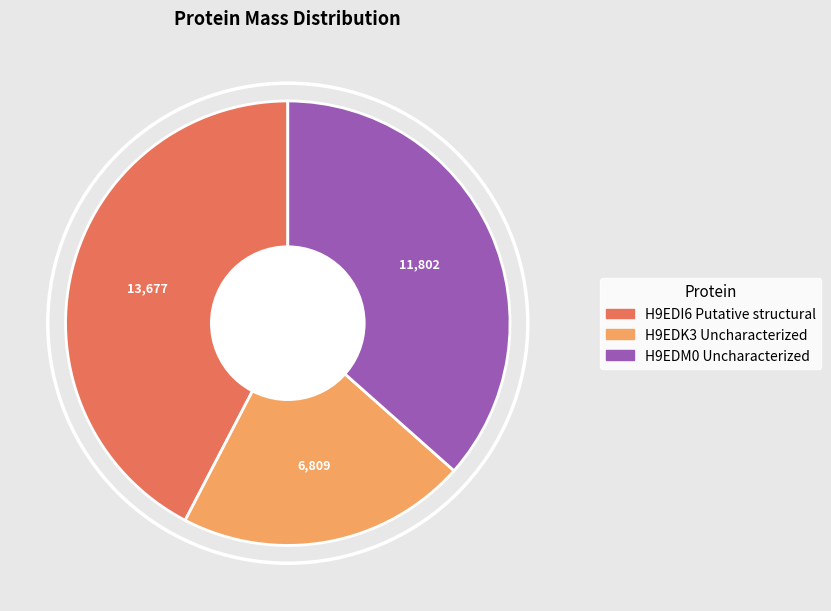

Which category has the smallest portion of the pie?

H9EDK3 Uncharacterized